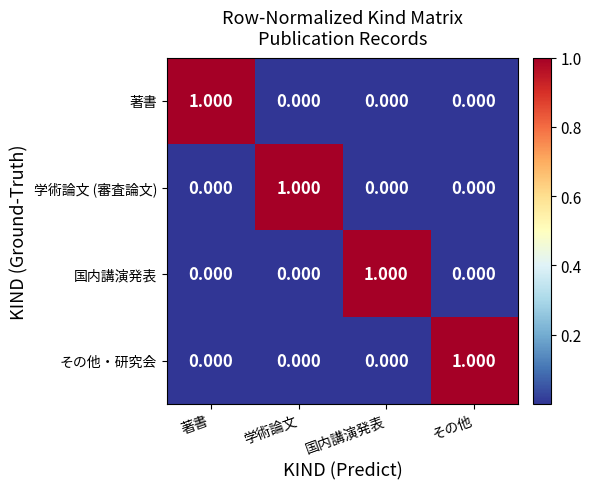

Which category has the highest value across all series?

著書